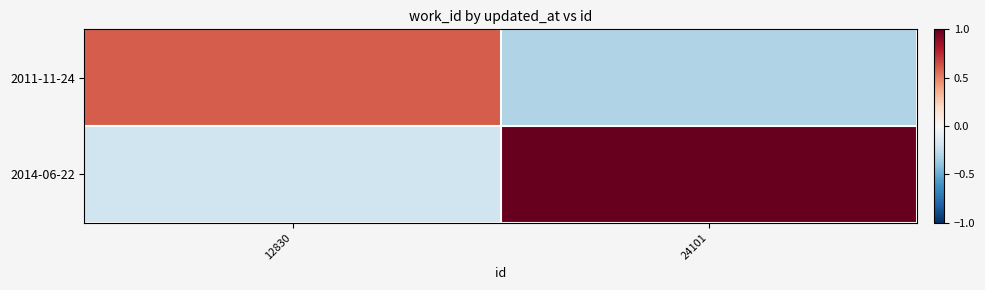

What is the minimum value shown in the chart?

-0.3